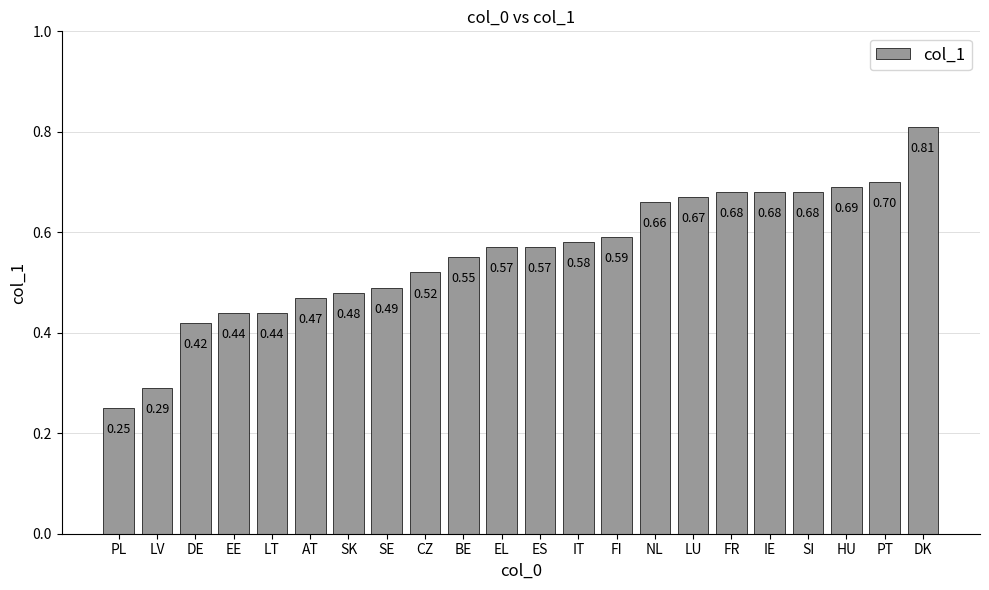

Is it true that the value at PT is 1.1?

False